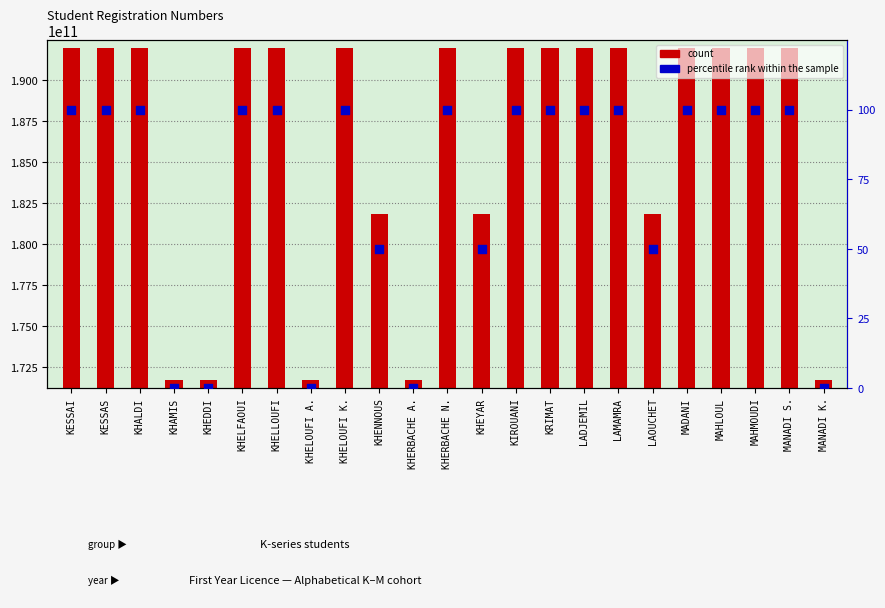

What are all the series names shown in the legend?

count, percentile rank within the sample